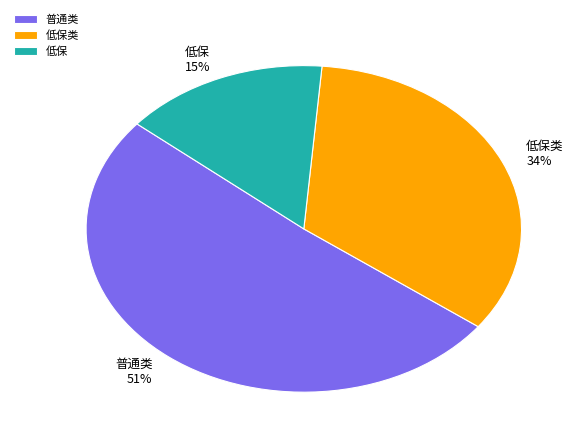

Is there a majority slice in this chart?

Yes